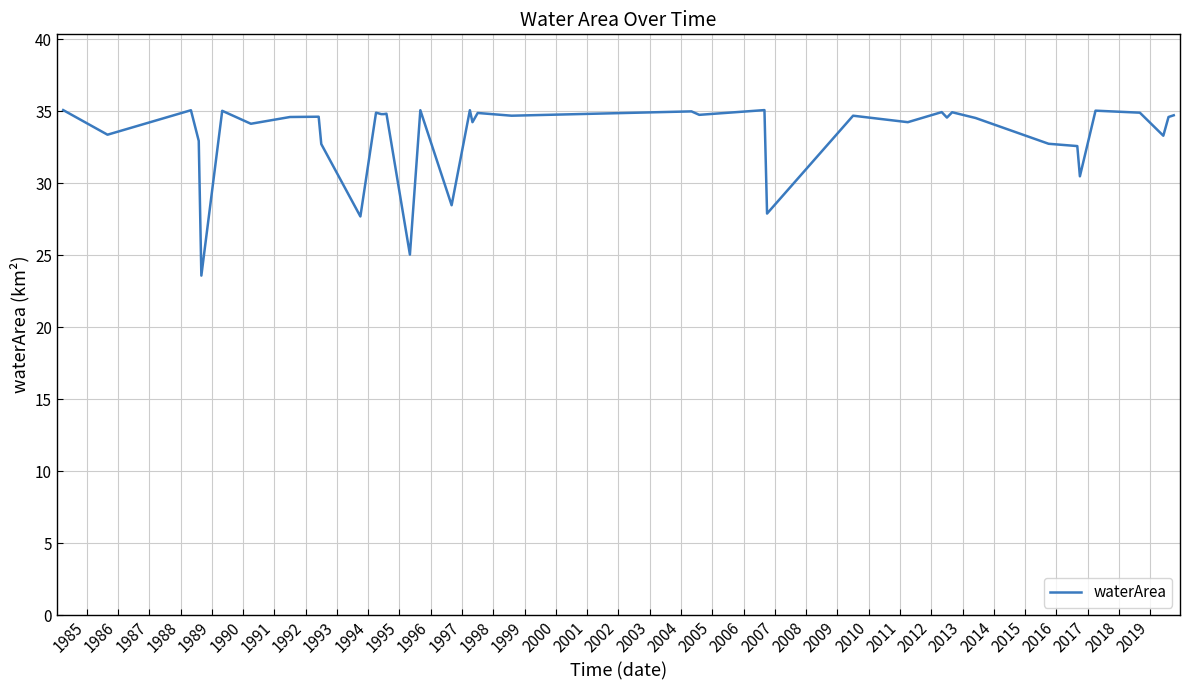

How many lines are shown in the chart?

1